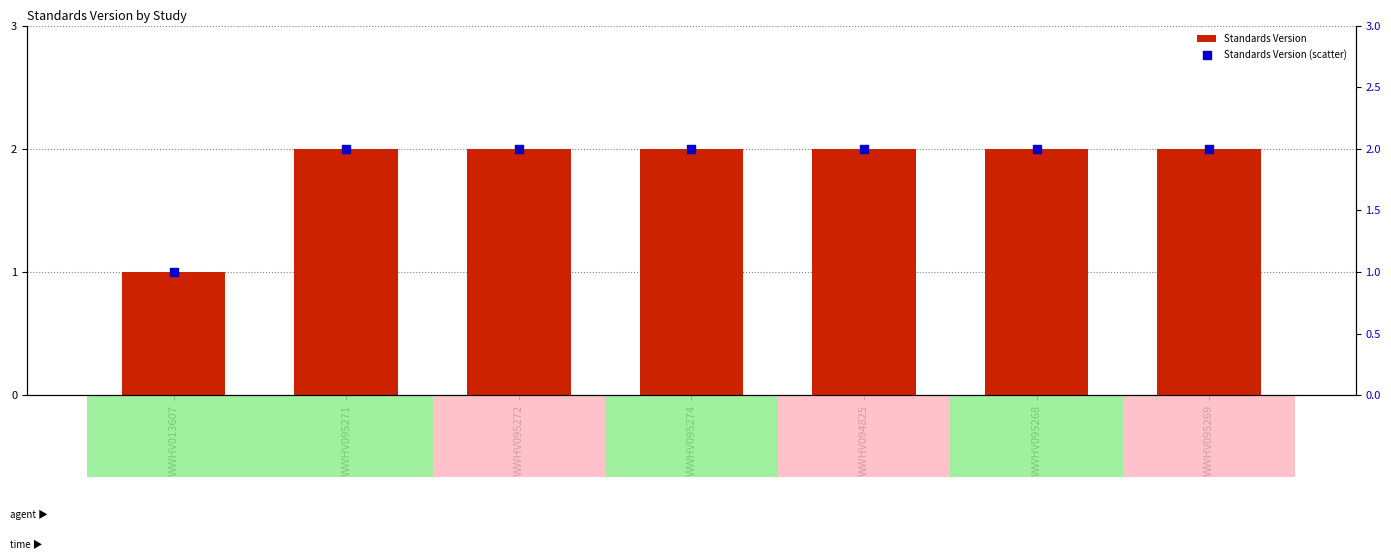

What is the total value across all series at WWHV095269?

4